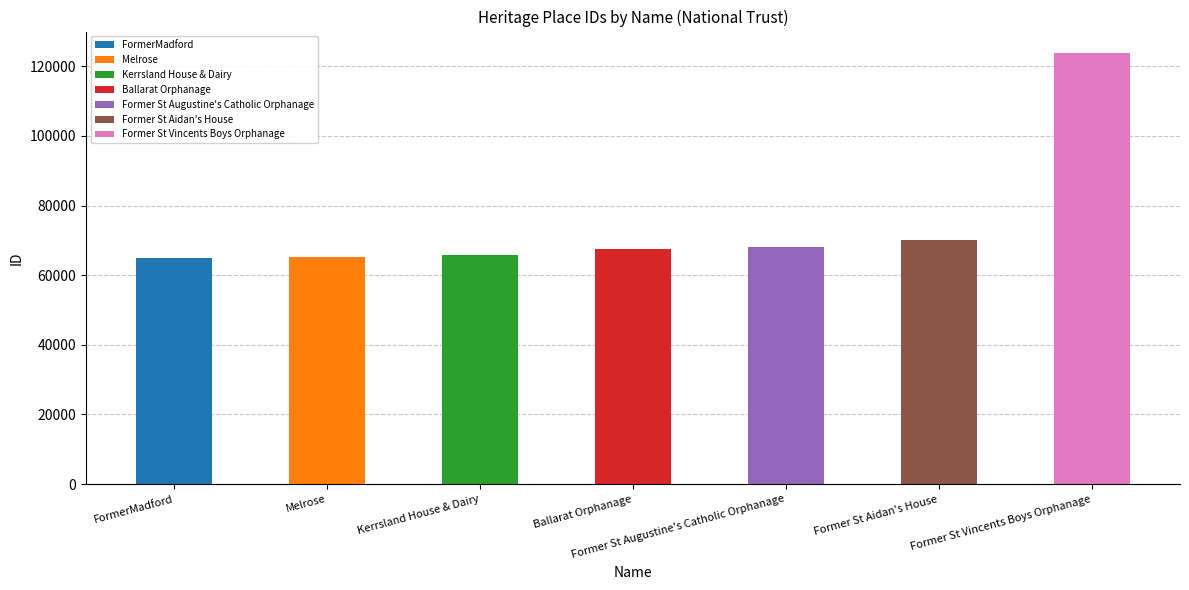

Is it true that the value at Kerrsland House & Dairy is 65909?

True